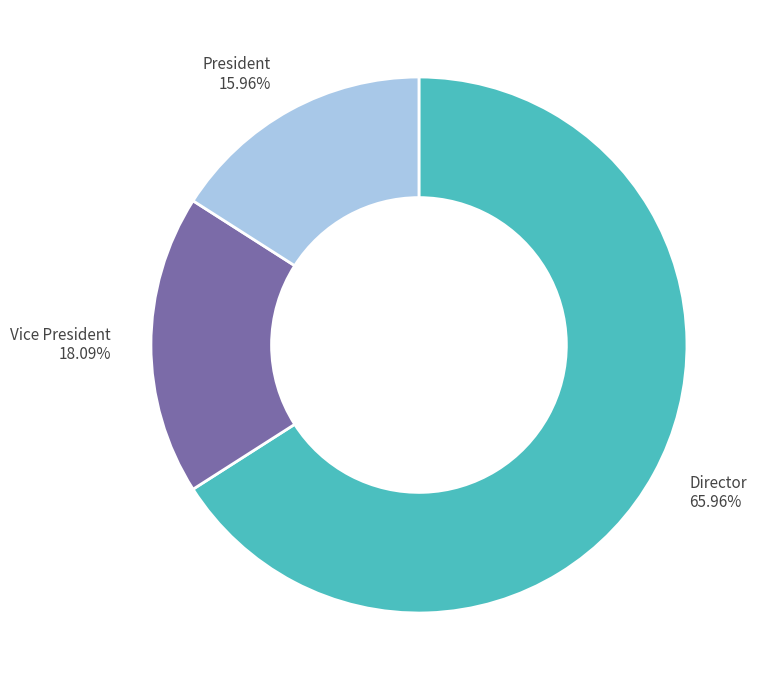

Combined, do Vice President 18.09% and President 15.96% account for over 50%?

No